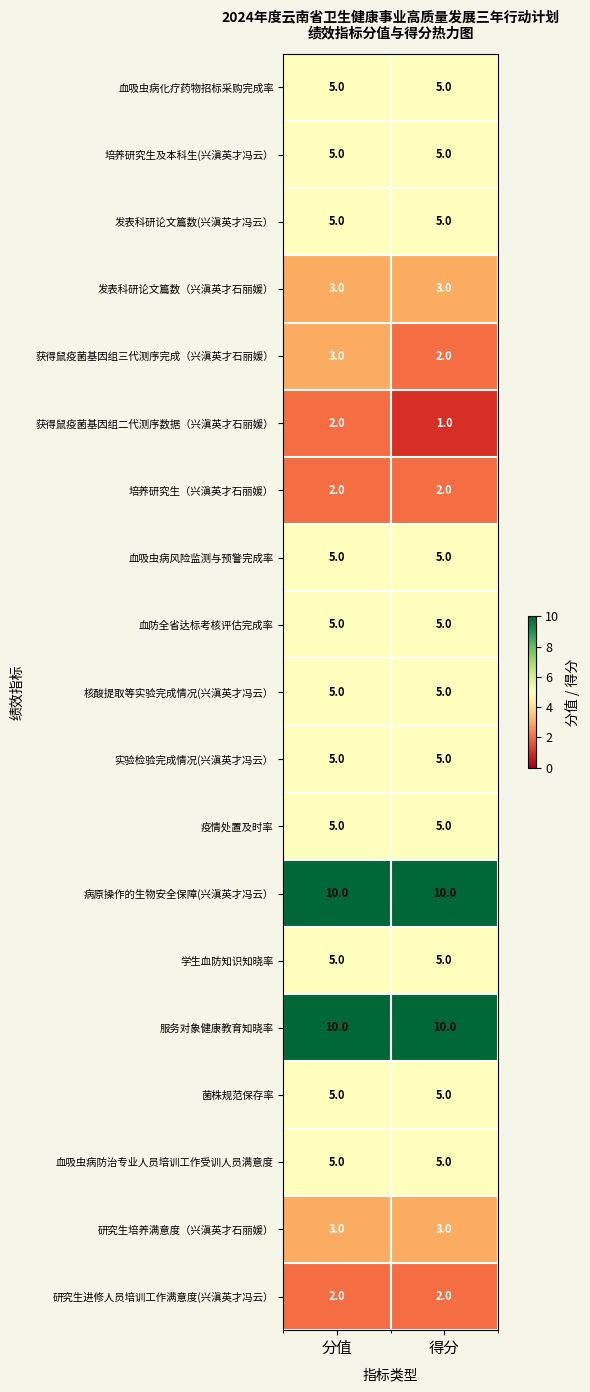

At which category is the sum across all series the highest?

分值